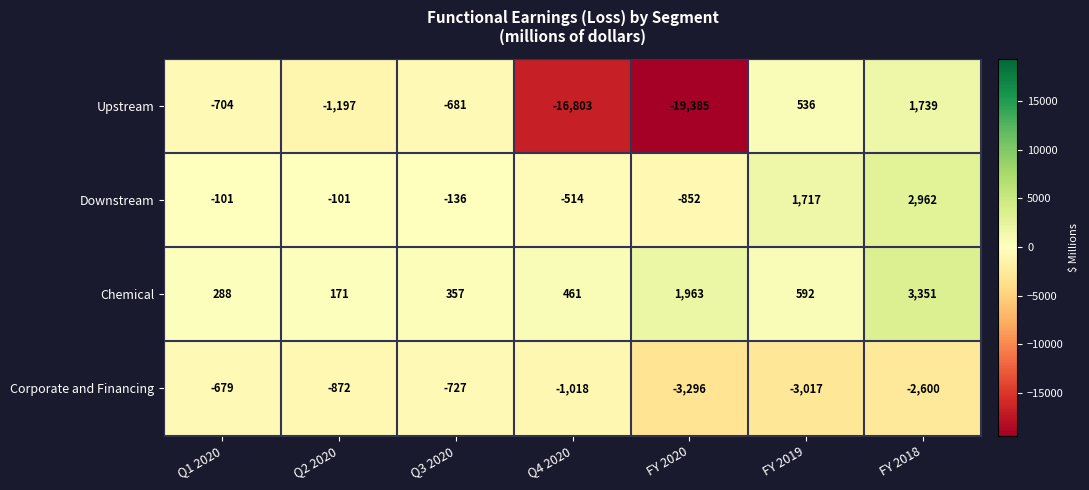

At which label is Upstream closest to -8823?

Q2 2020